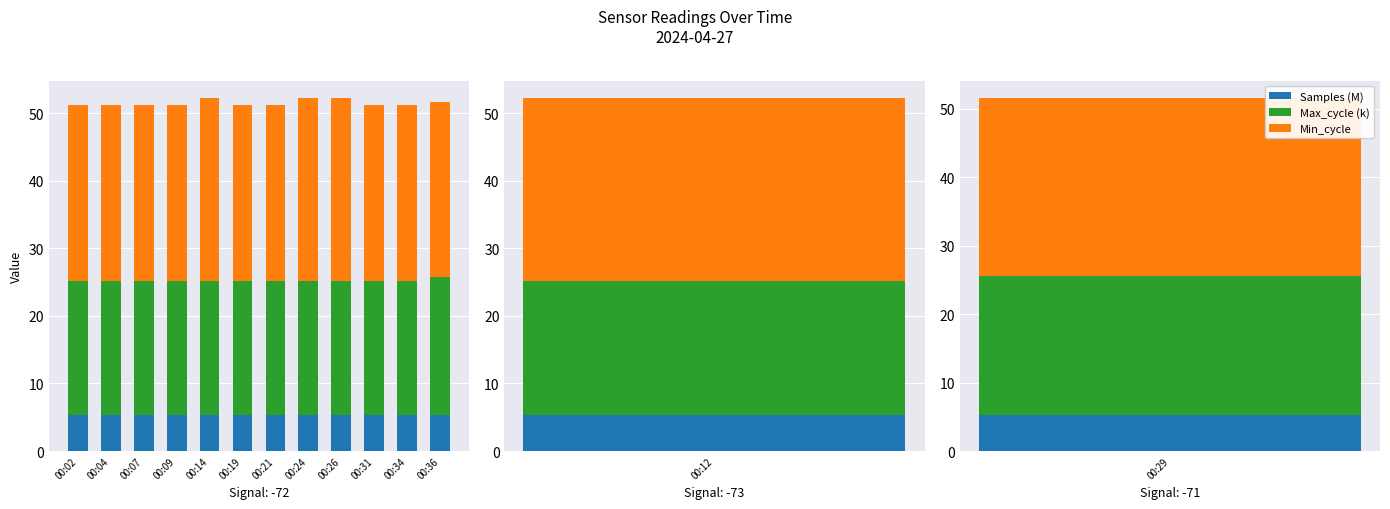

Is the value of Min_cycle at 00:07 greater than the value of Samples (M) at 00:24?

Yes